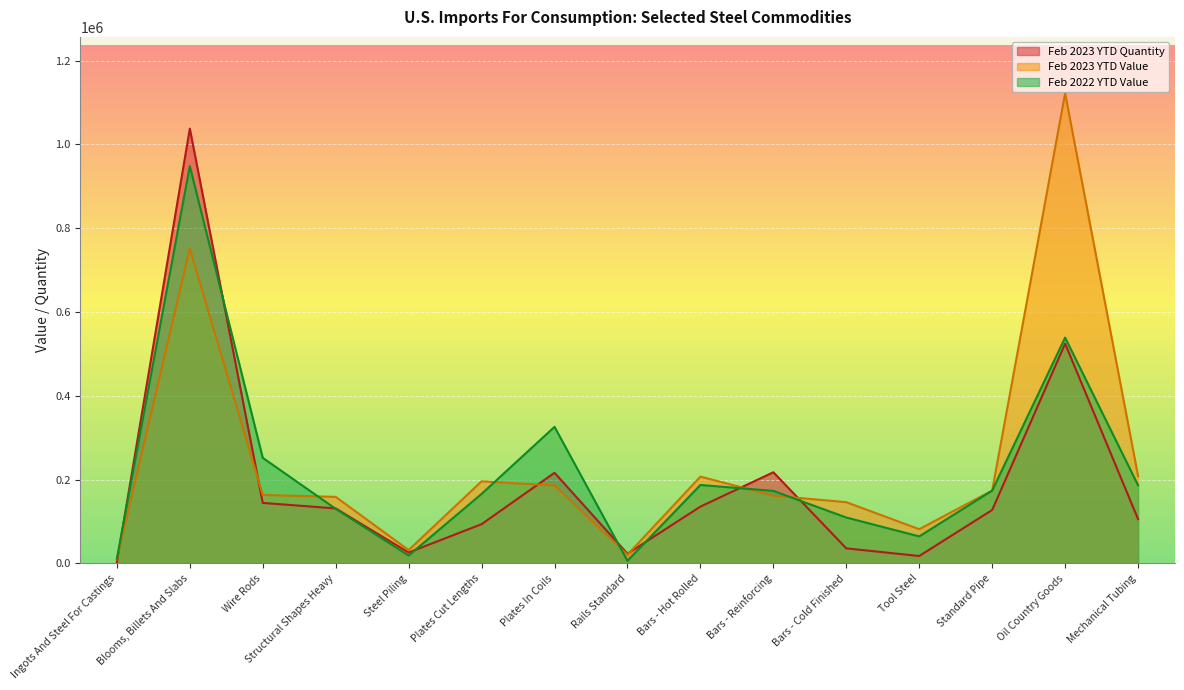

How many intersections are there between Feb 2022 YTD Value and Feb 2023 YTD Value?

5